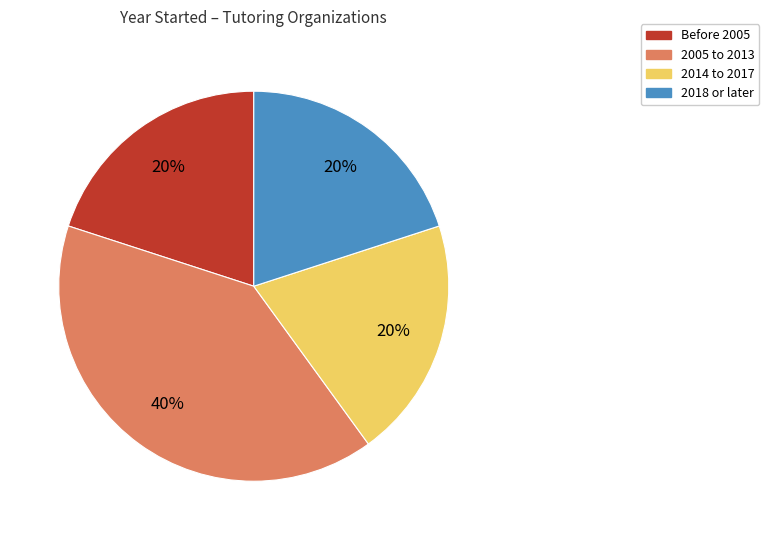

To the nearest percent, what portion does 2018 or later represent?

20%